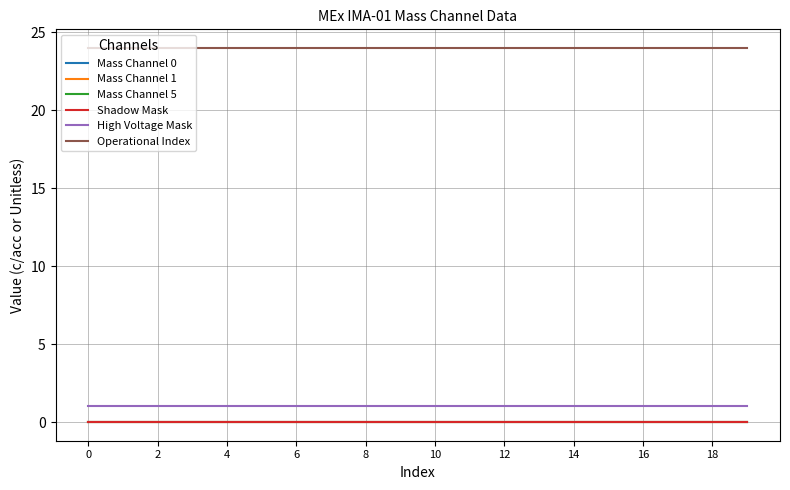

What is the average value of the Operational Index series?

24